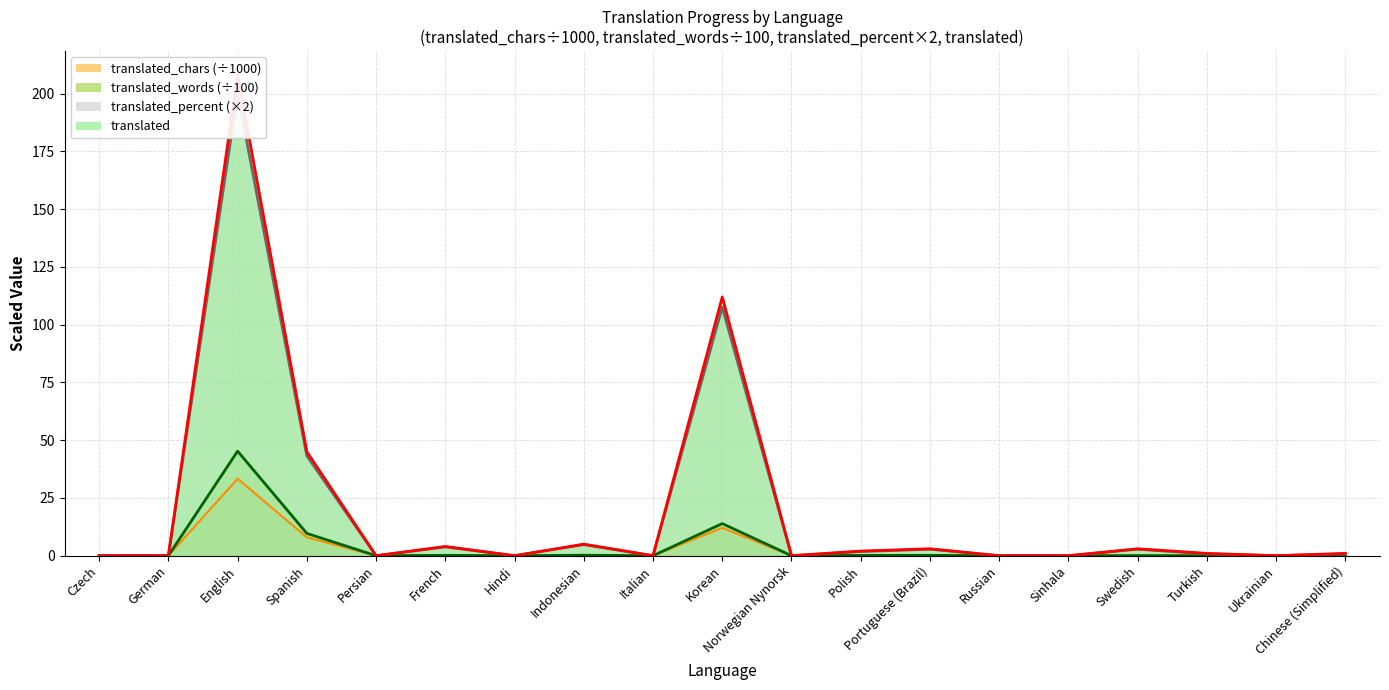

How many categories are shown in the chart?

19